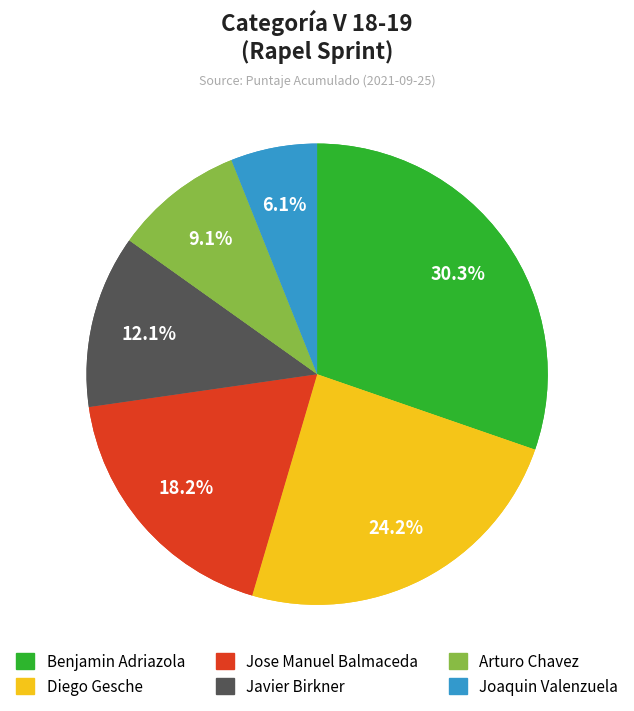

What percentage is the Diego Gesche slice, to the nearest percent?

24%